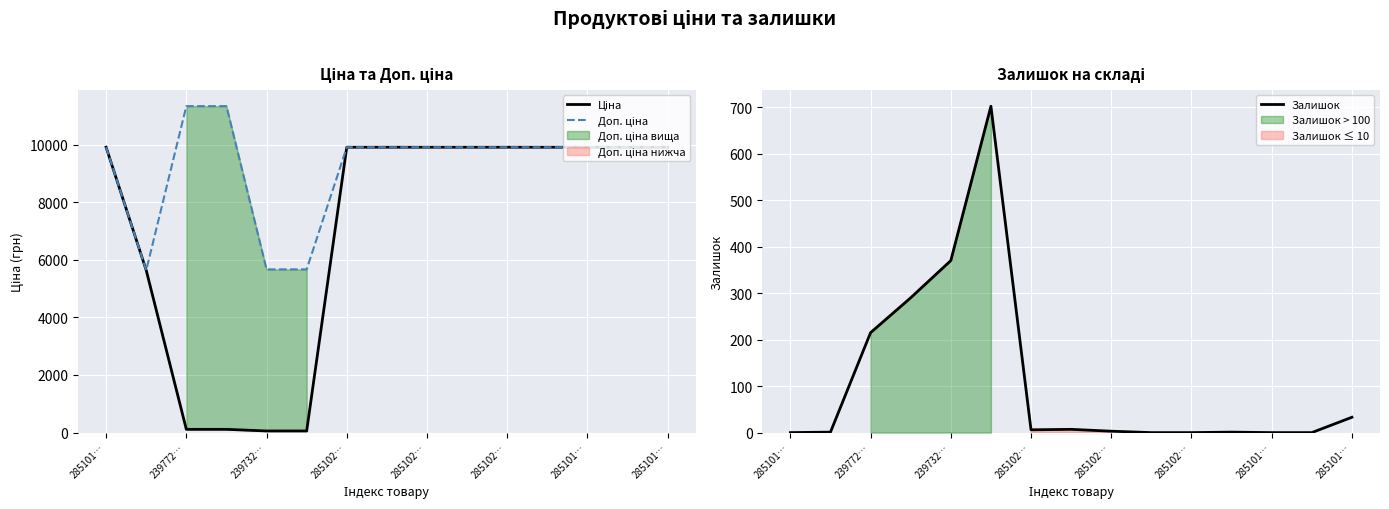

How many lines are shown in the chart?

3